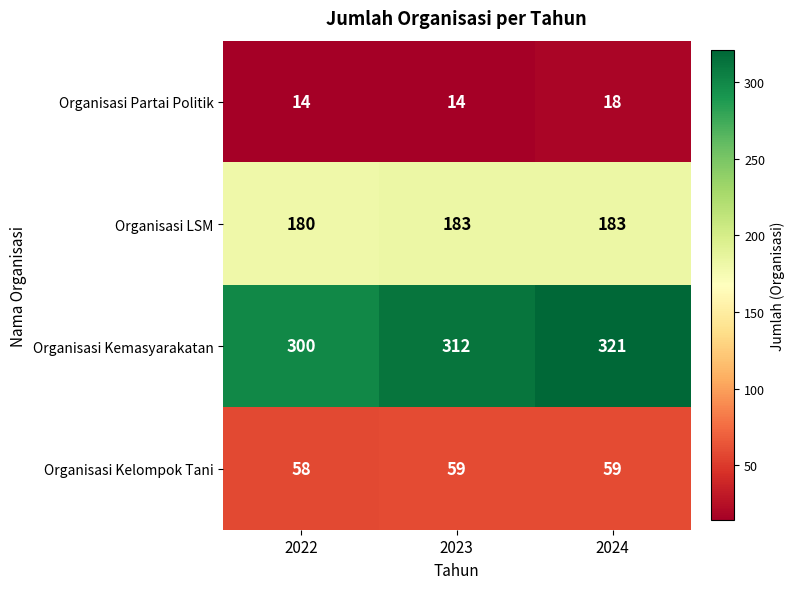

Rank the series at 2022 from lowest to highest value.

Organisasi Partai Politik, Organisasi Kelompok Tani, Organisasi LSM, Organisasi Kemasyarakatan